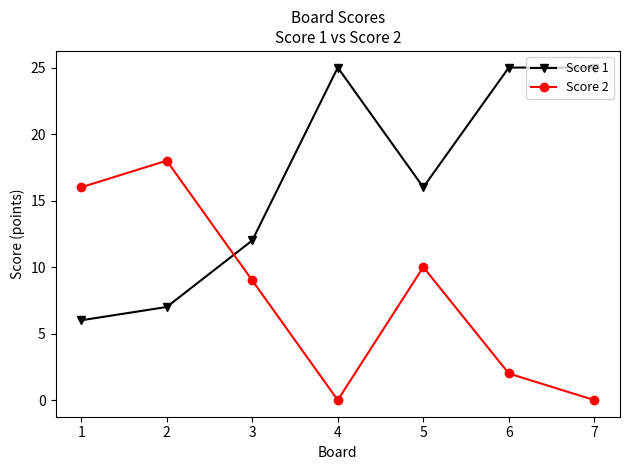

At which label is Score 1 closest to 15?

5